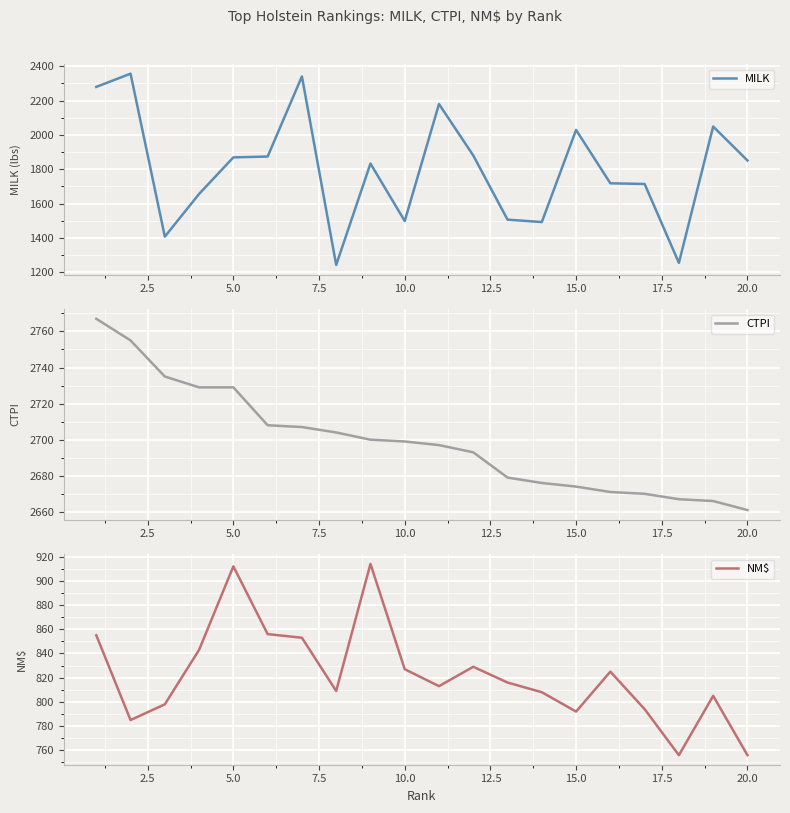

The value of MILK at 20.0 is 1851. True or false?

True